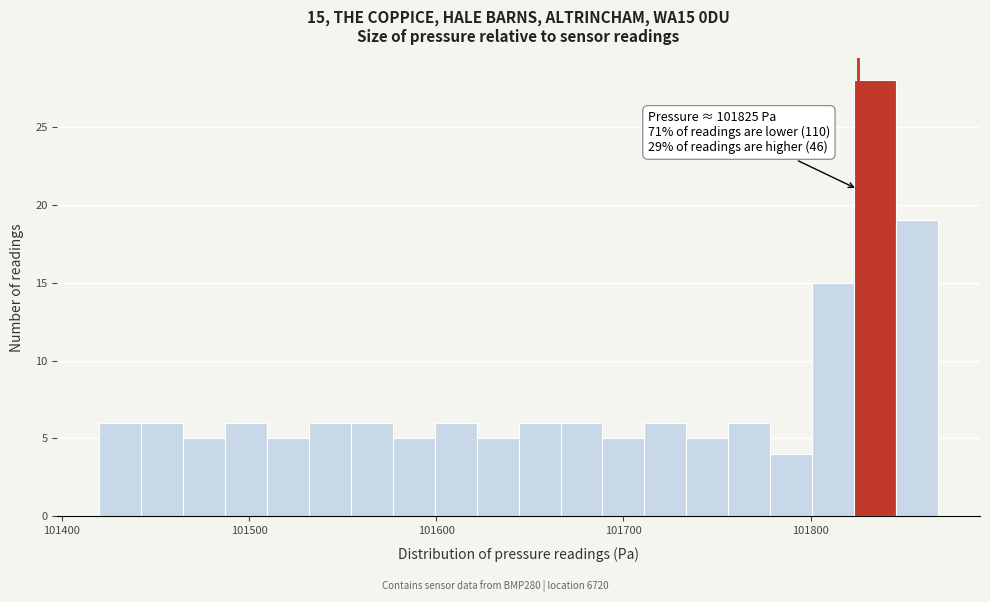

Read against the x-axis, roughly where is the centre of the tallest bar?

101830